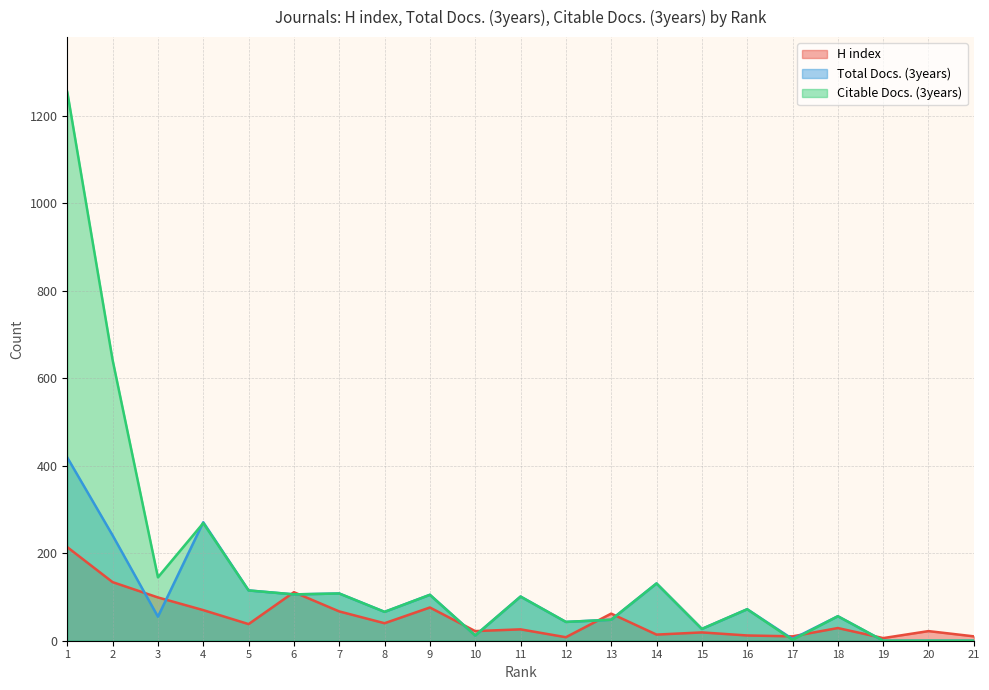

Which category has the highest value in the Citable Docs. (3years) series?

1